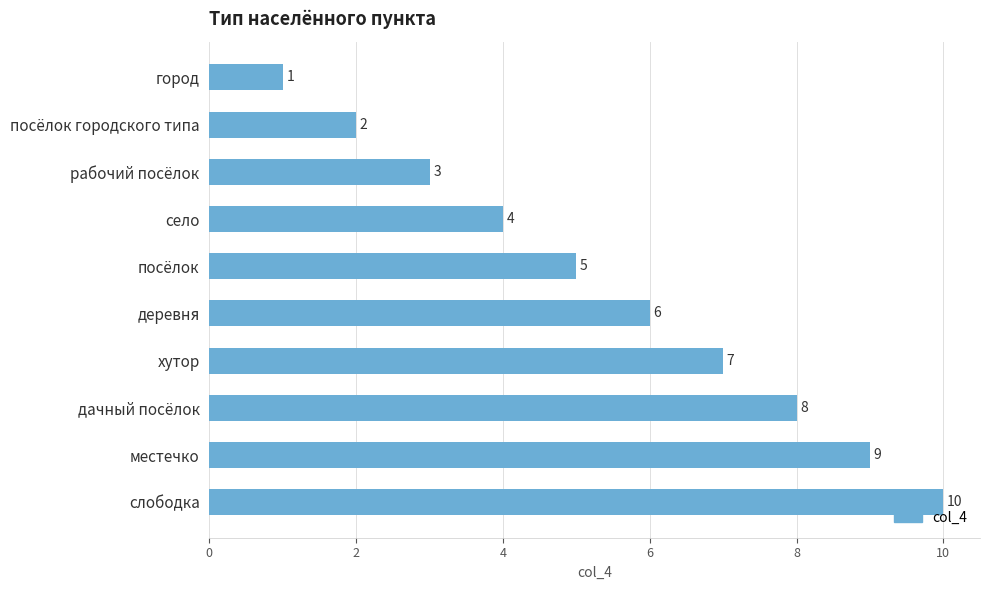

What is the greatest value displayed?

10